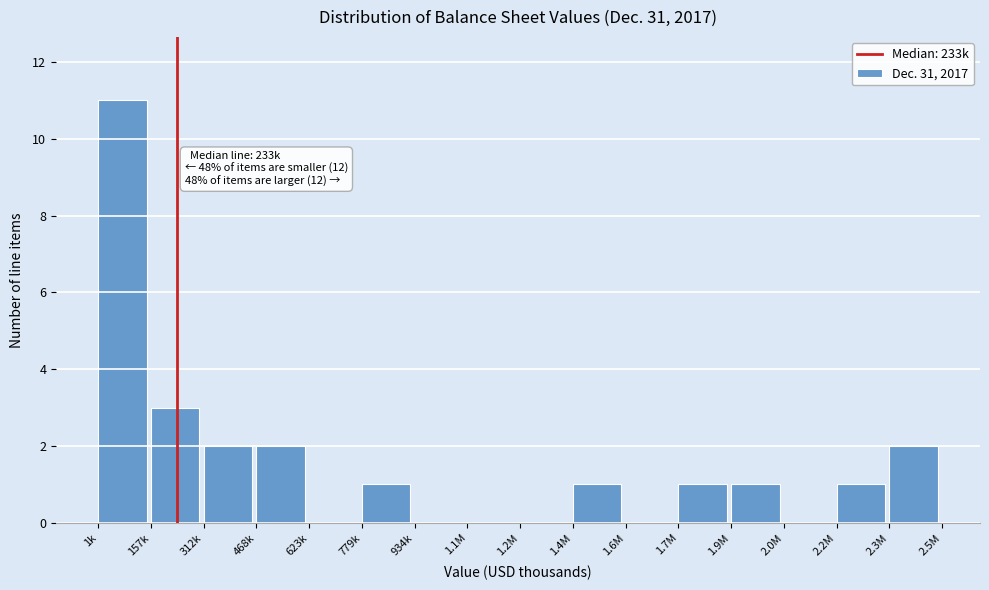

Reading left to right, list all the values displayed in this chart.

1k=11	157k=3	312k=2	468k=2	623k=0	779k=1	934k=0	1.1M=0	1.2M=0	1.4M=1	1.6M=0	1.7M=1	1.9M=1	2.0M=0	2.2M=1	2.3M=2